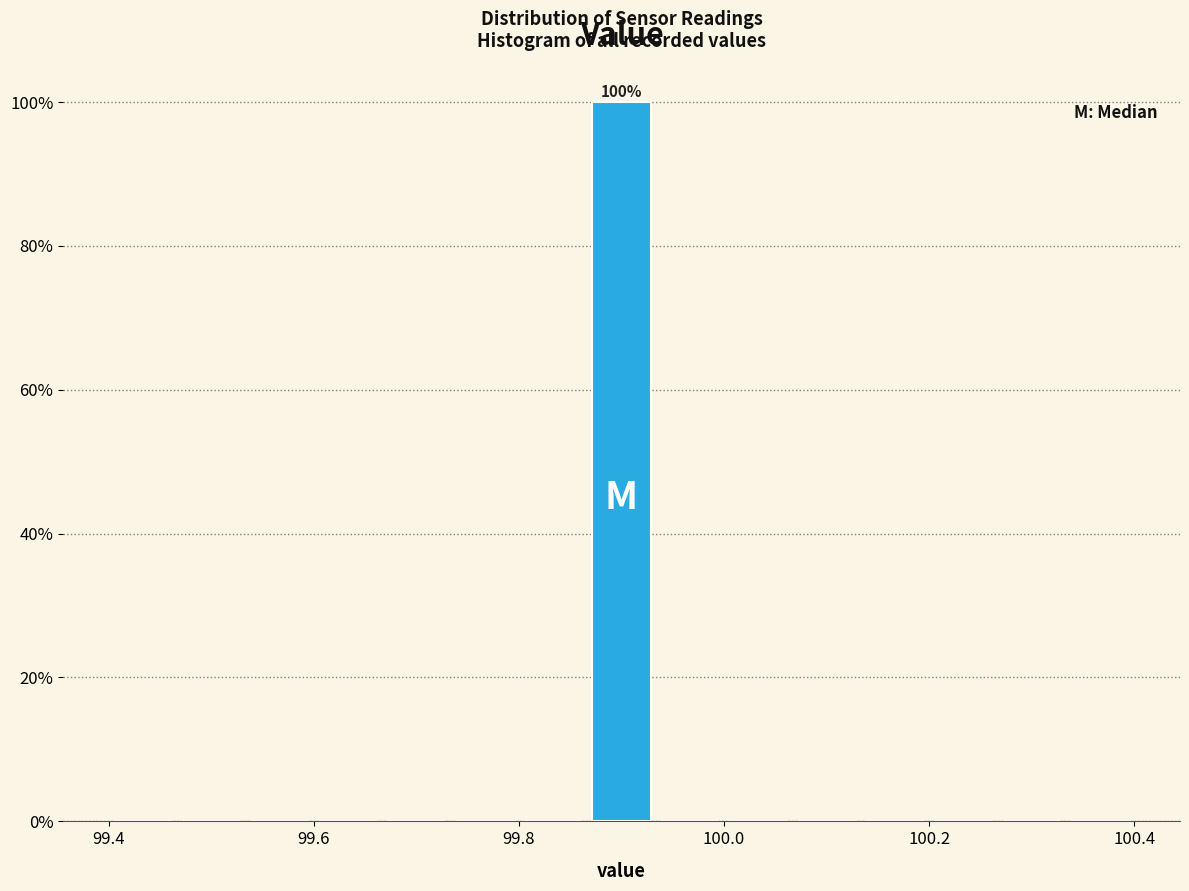

Read against the x-axis, roughly where is the centre of the tallest bar?

99.90